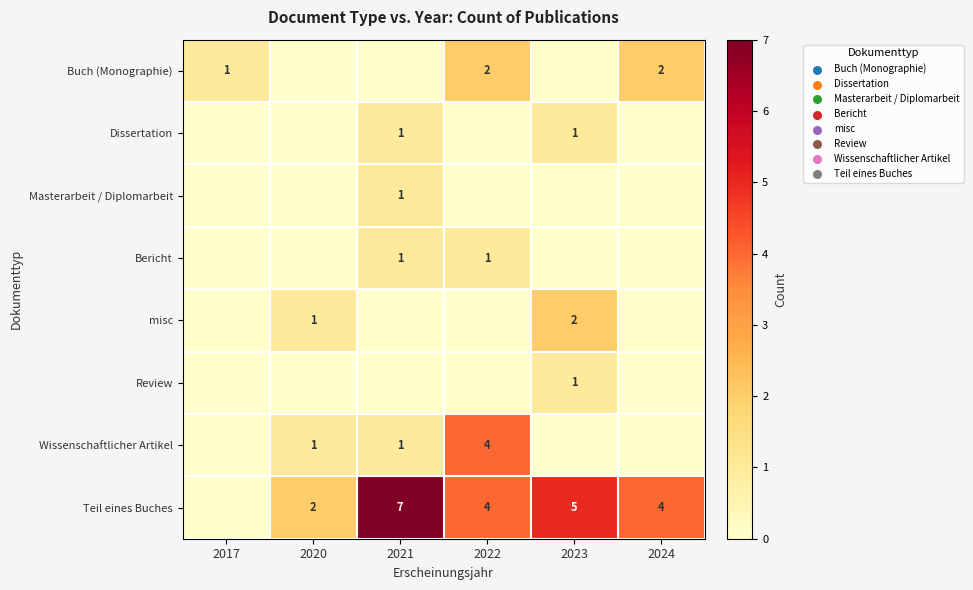

The Masterarbeit / Diplomarbeit series shows 1 at 2021. True or false?

True